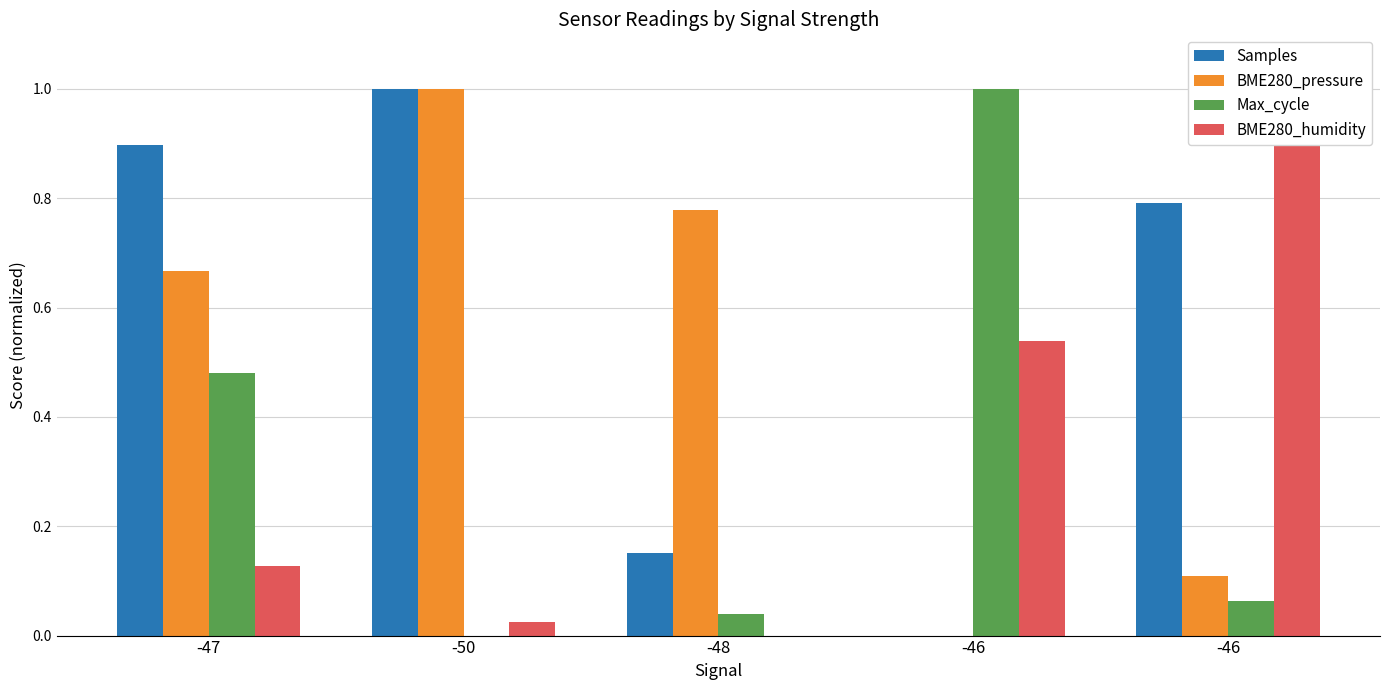

How many series are shown in this chart?

4